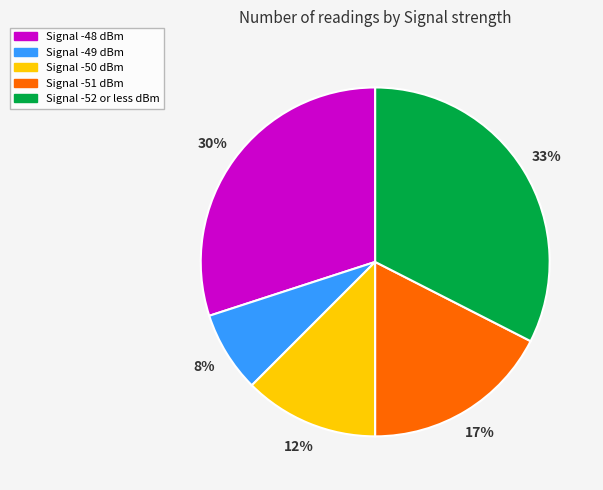

Does any single category account for the majority?

No